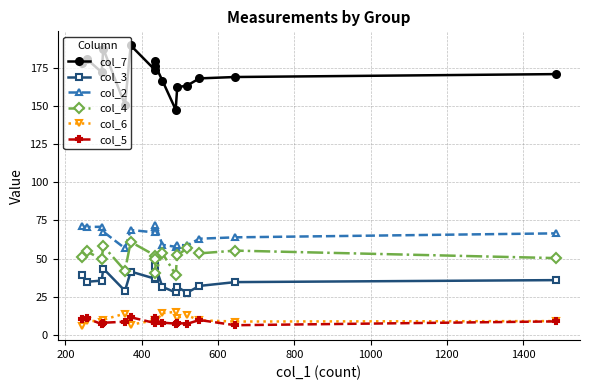

True or false: col_5 has more than 1 points higher than both neighbors.

True